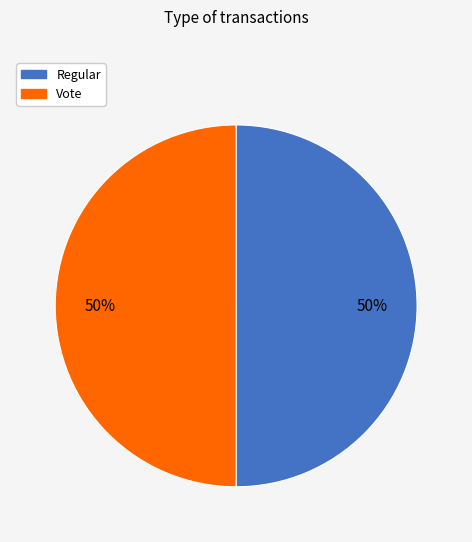

To the nearest percent, what percentage of the pie is Regular?

50%